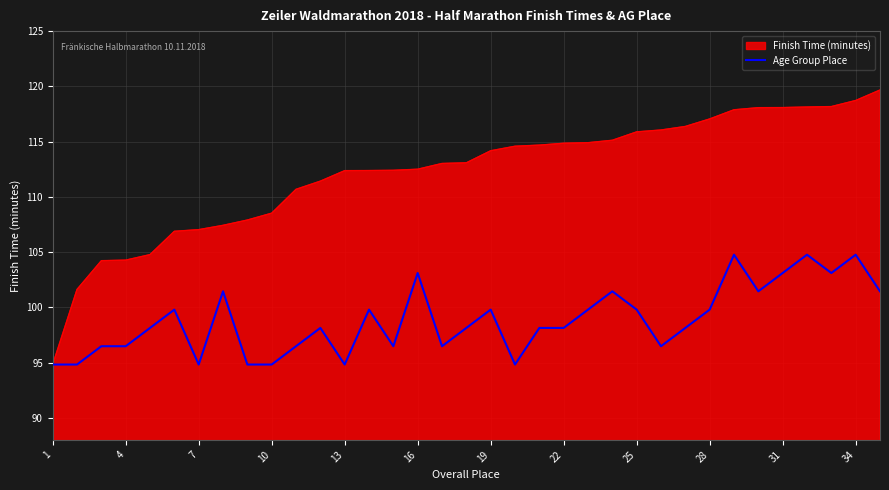

Which series has the largest range (max minus min)?

Finish Time (minutes)